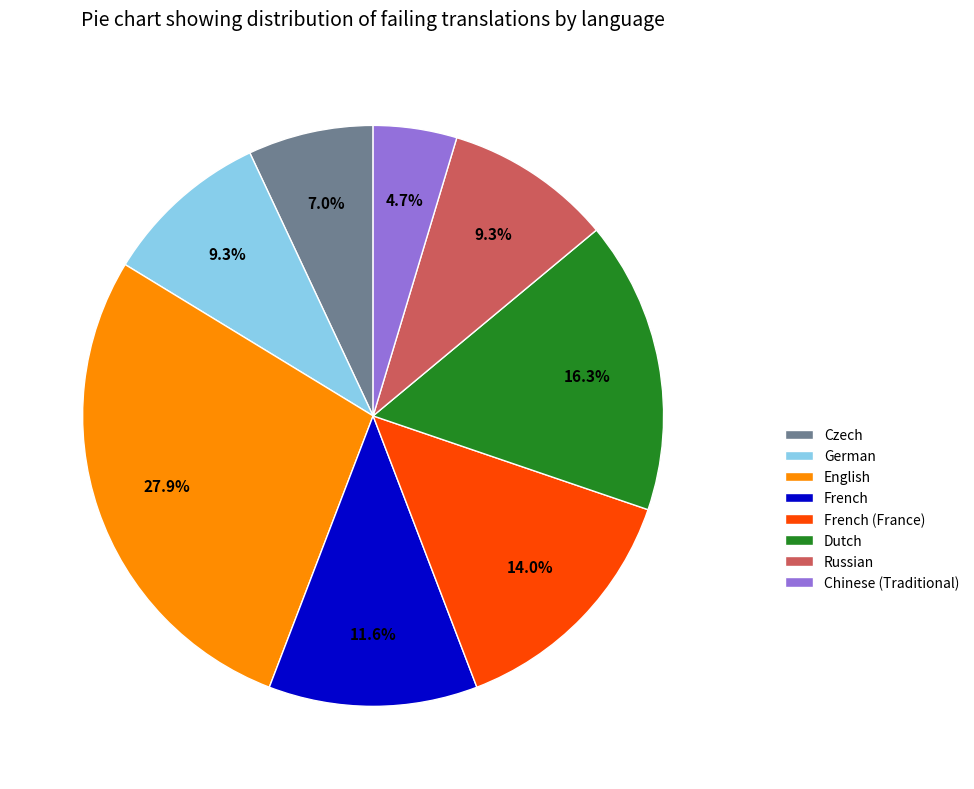

What is the smallest slice in the pie chart?

Chinese (Traditional)